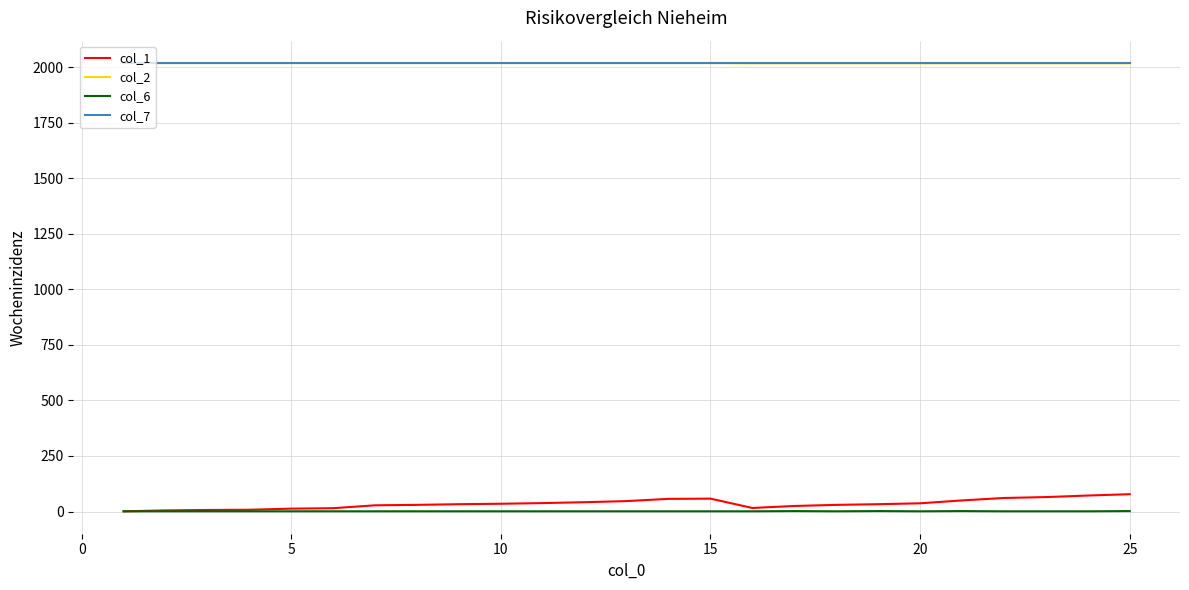

Which series has the widest spread of values?

col_1